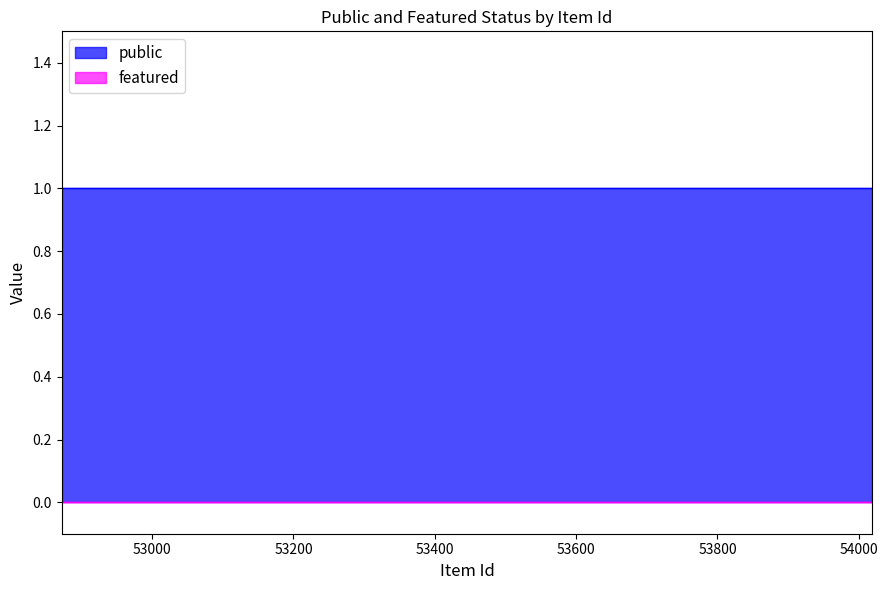

Which series has the largest total across all categories?

public